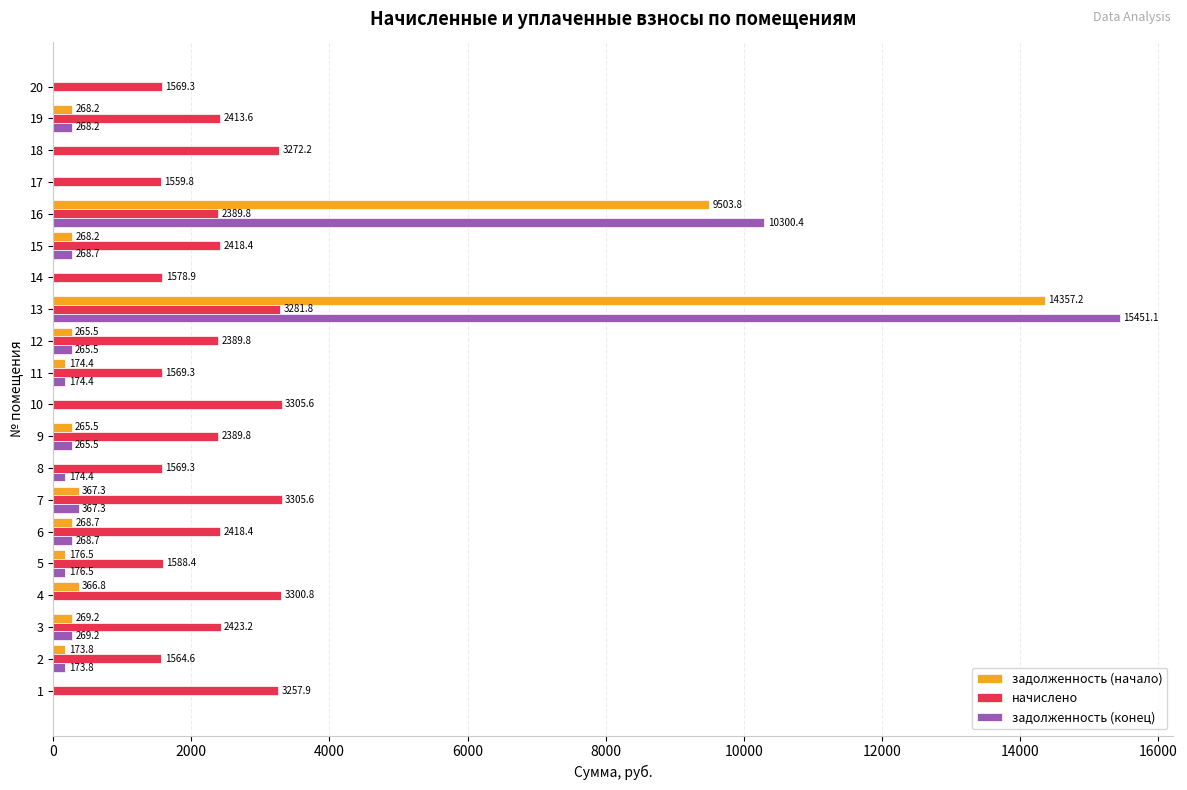

Which series has the largest range (max minus min)?

задолженность (конец)